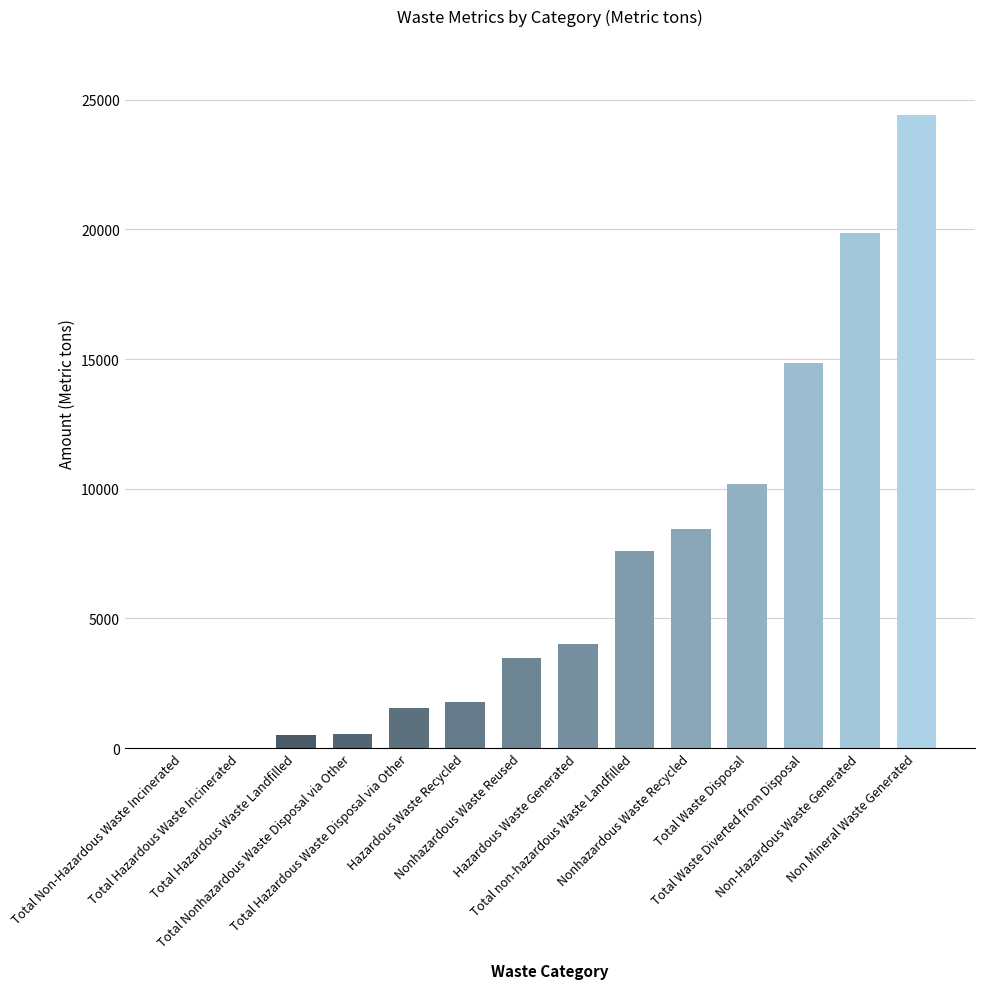

Are the bars grouped side by side (vs. stacked)?

No